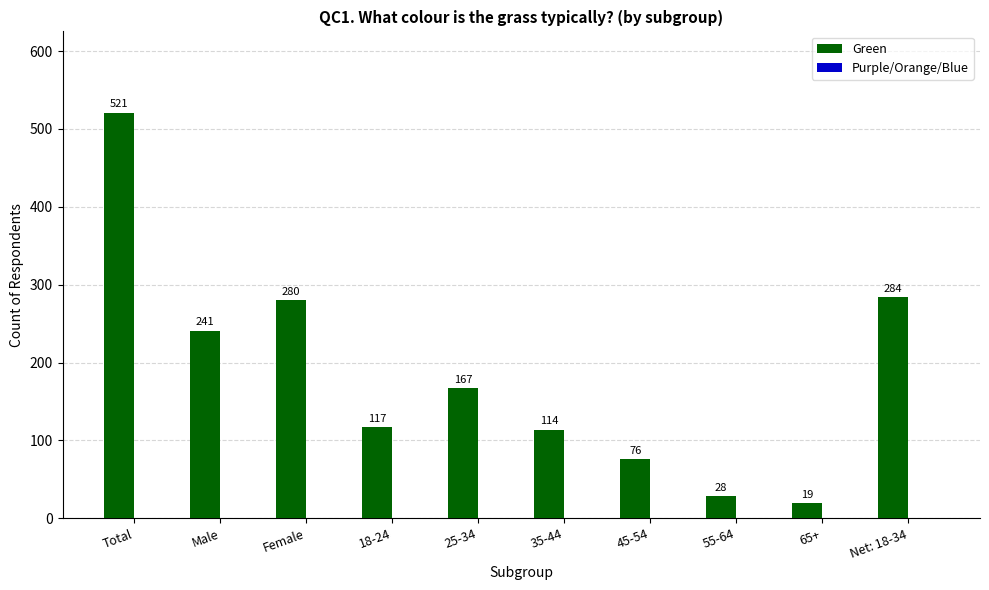

Is it true that the value at Net: 18-34 is 136?

False